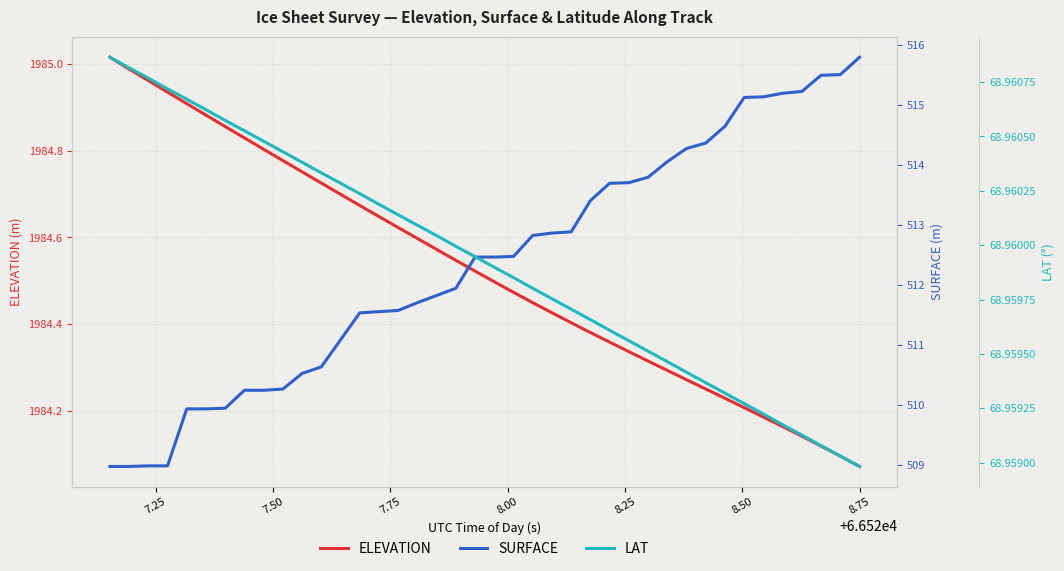

True or false: SURFACE and ELEVATION intersect in this chart.

False